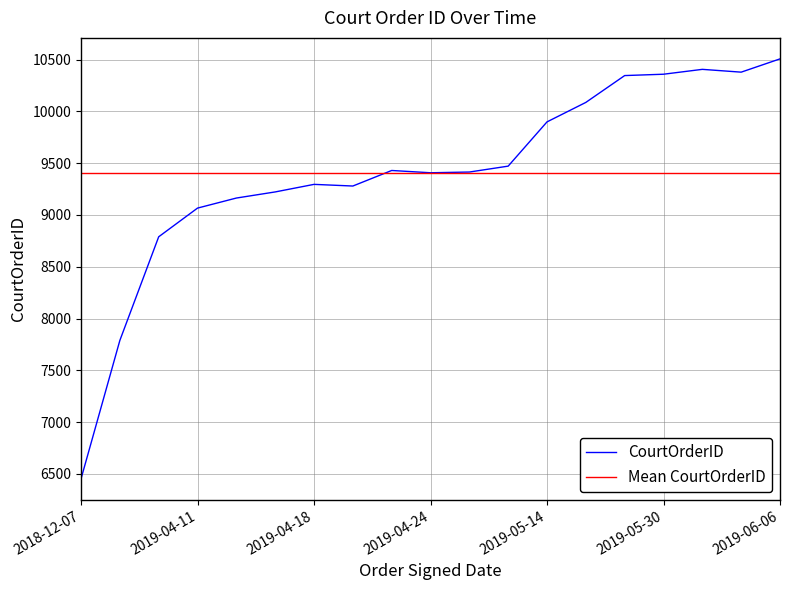

Which series has the largest range (max minus min)?

CourtOrderID